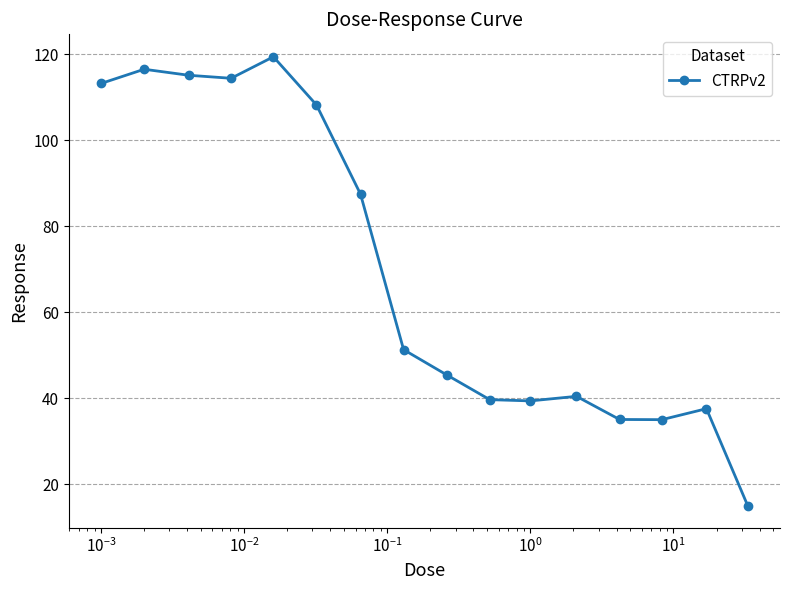

True or false: there are more than 0 points higher than both neighbors.

True